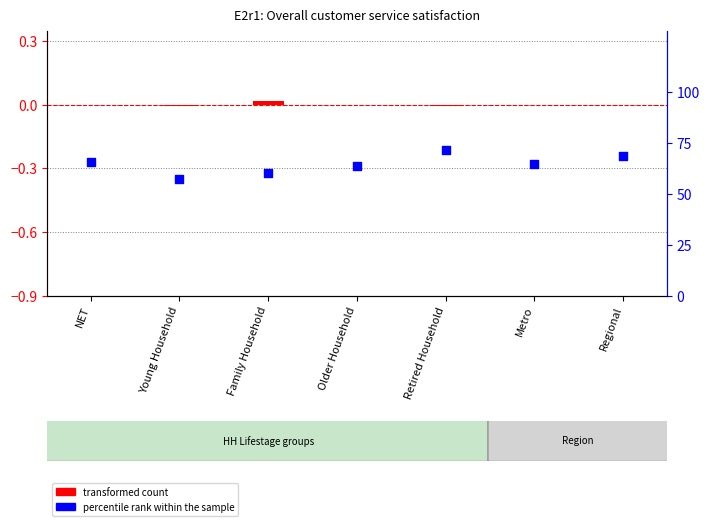

At which category is the sum across all series the highest?

Retired Household